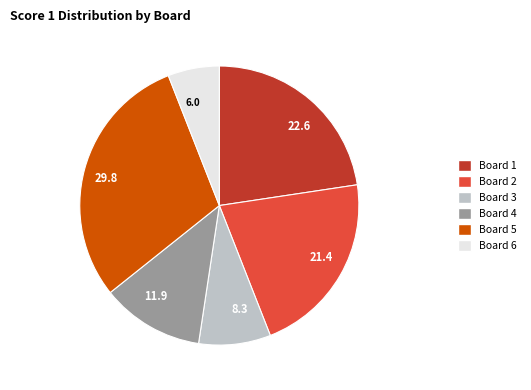

What is the ratio of the value at 8.3 to the value at 21.4?

0.4